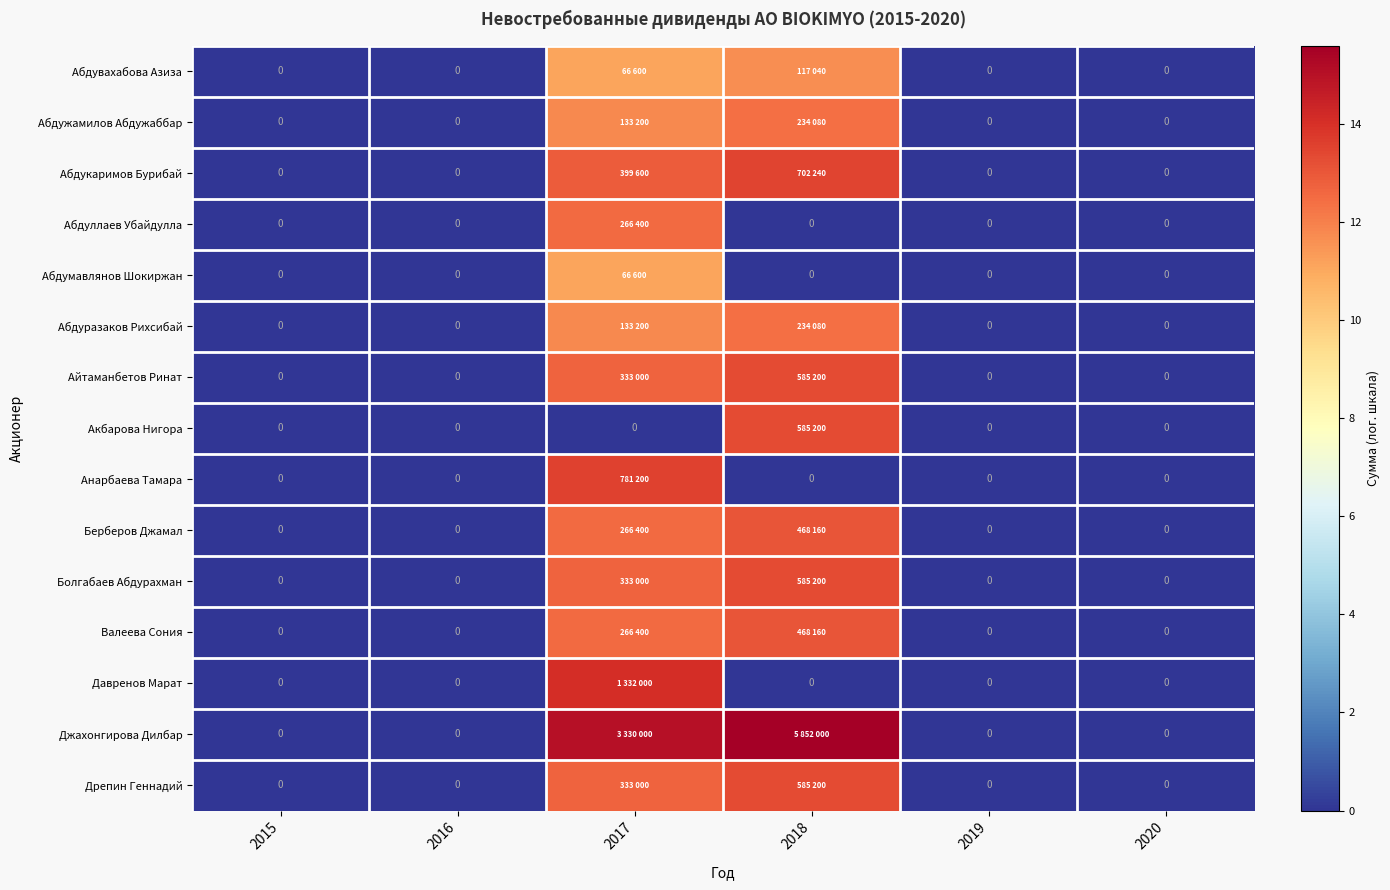

How many distinct data groups are displayed?

15